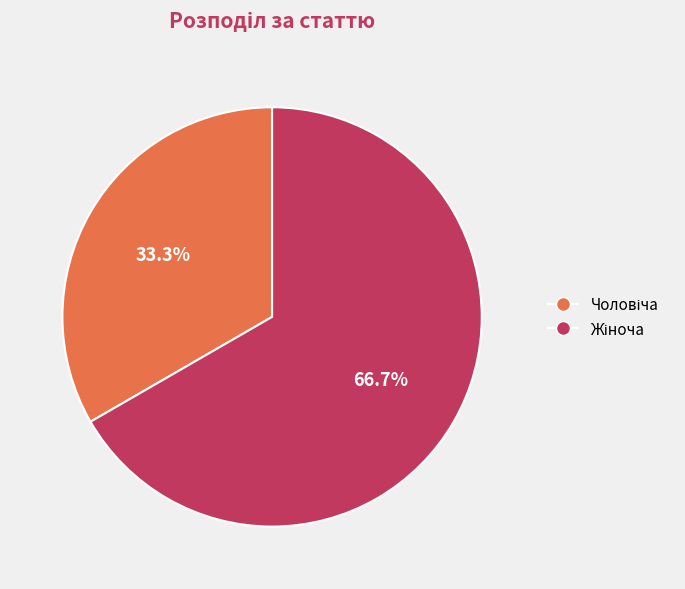

Is there any slice that represents more than half of the pie?

Yes